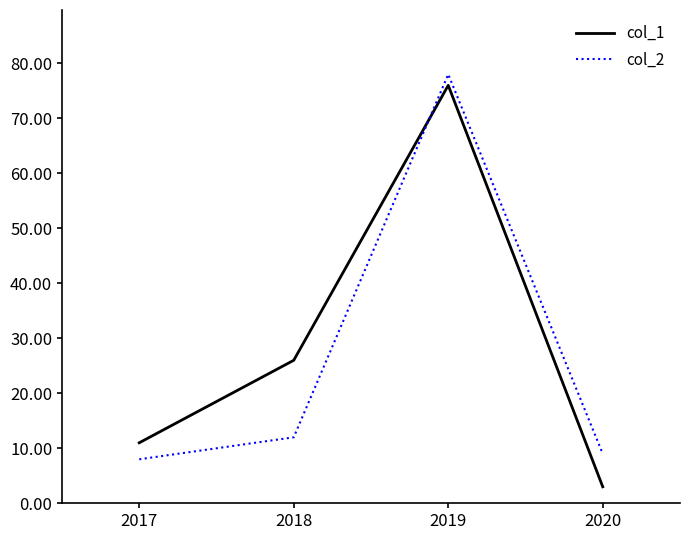

Which label corresponds to the largest value in the chart?

2019